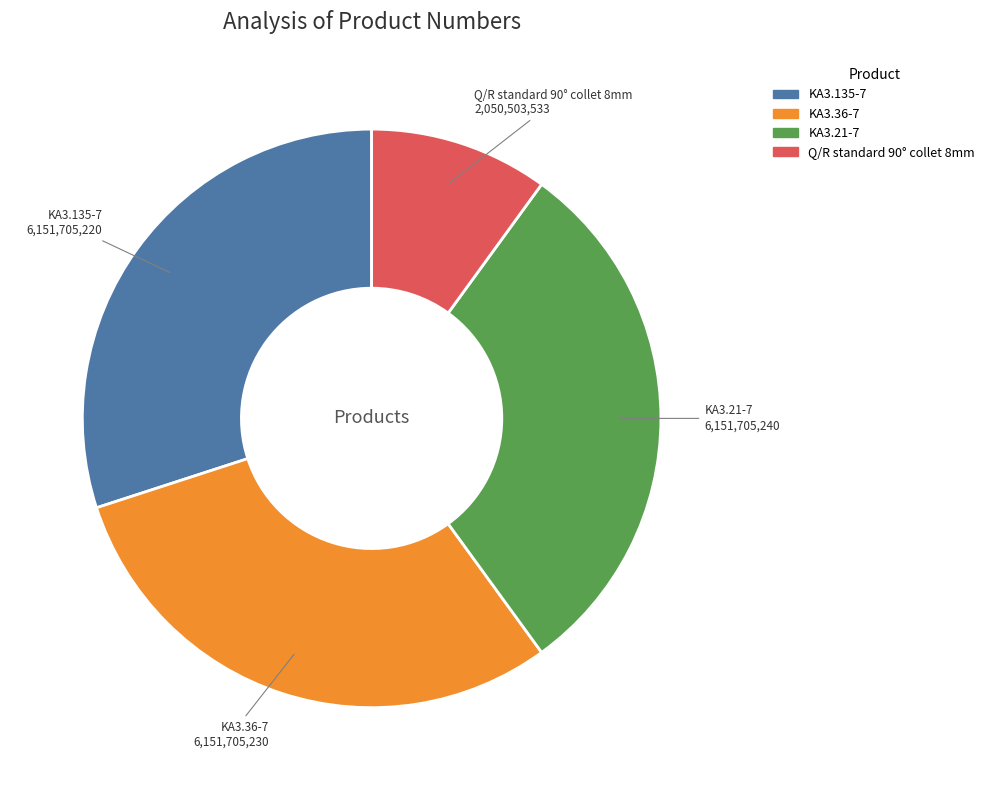

Which has a higher value, KA3.21-7 or Q/R standard 90° collet 8mm?

KA3.21-7